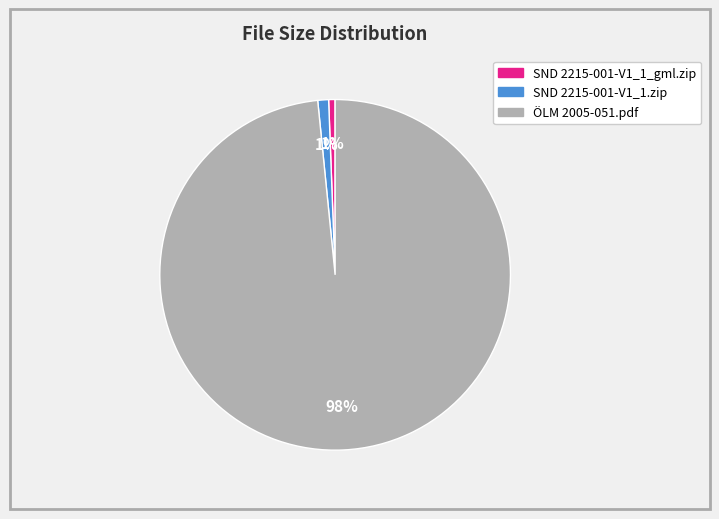

Combined, do ÖLM 2005-051.pdf and SND 2215-001-V1_1.zip account for over 50%?

Yes